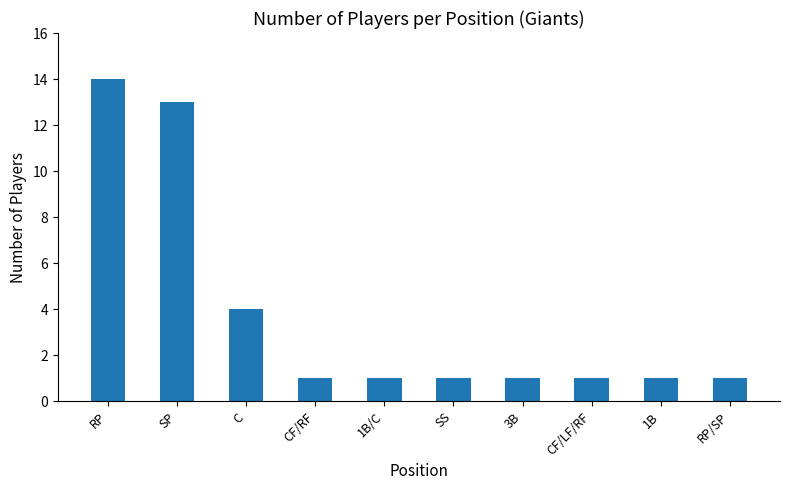

Are the bars horizontal?

No